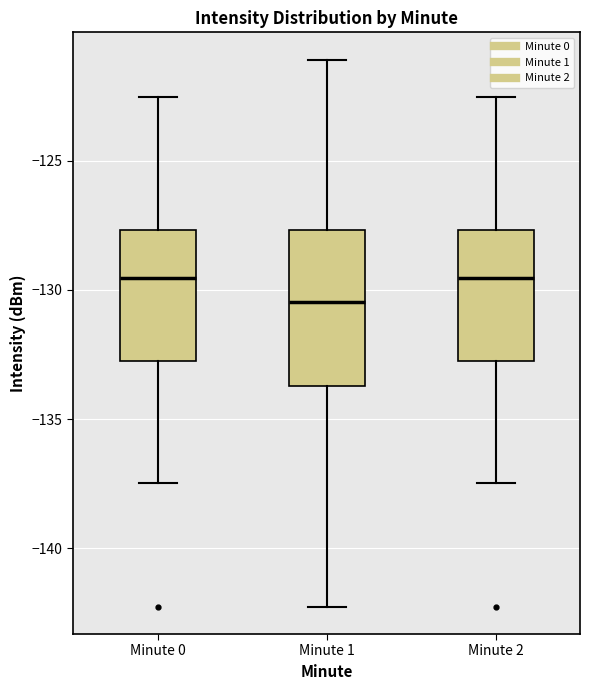

Where does the lower whisker of the box for Minute 2 end on the y-axis? The values are not printed on the chart, so give them approximately, as read against the axis.

-137.5